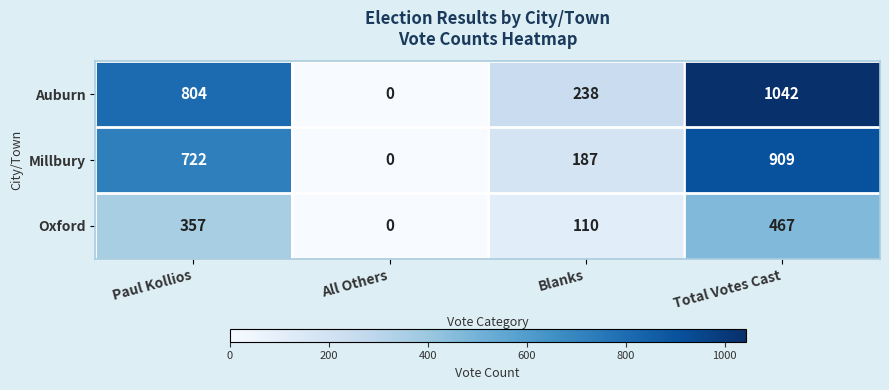

At Total Votes Cast, list the series in order from smallest to largest.

Oxford, Millbury, Auburn